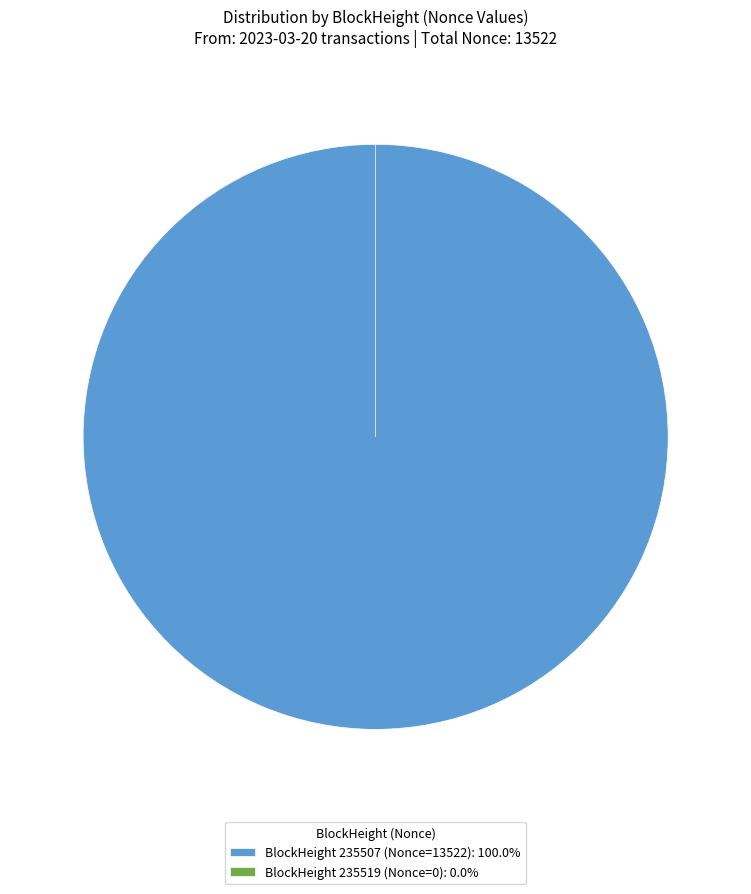

How many segments does this pie chart have?

2